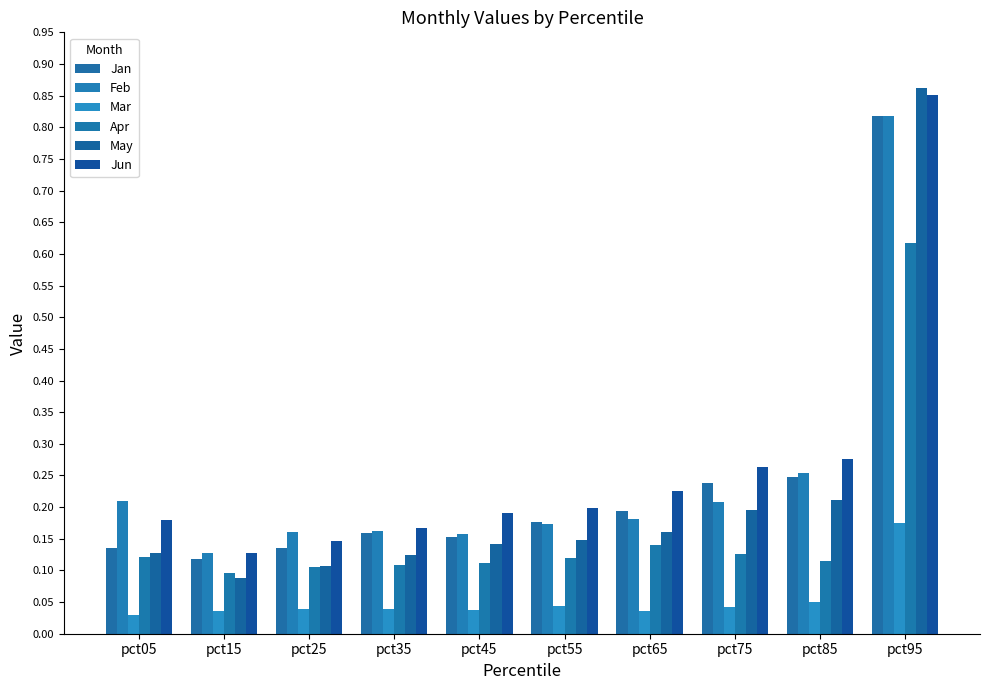

What is the sum of the Jun values at pct45 and pct65?

0.4